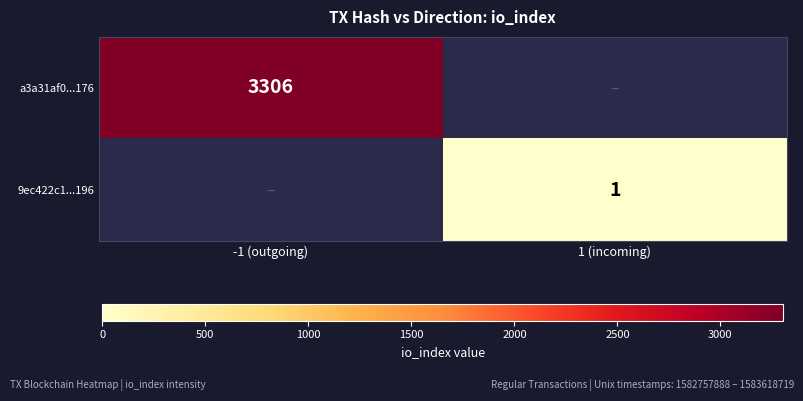

Is it true that 9ec422c1...196 equals 2 at 1 (incoming)?

False